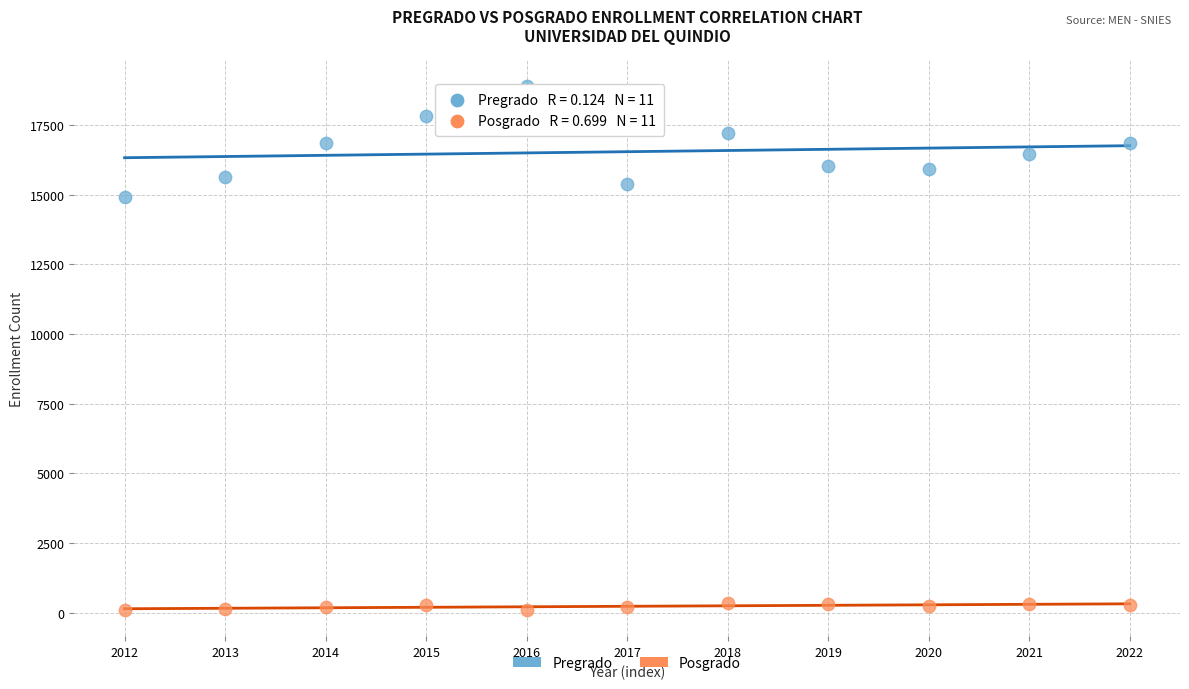

What are all the series names shown in the legend?

Pregrado, Posgrado